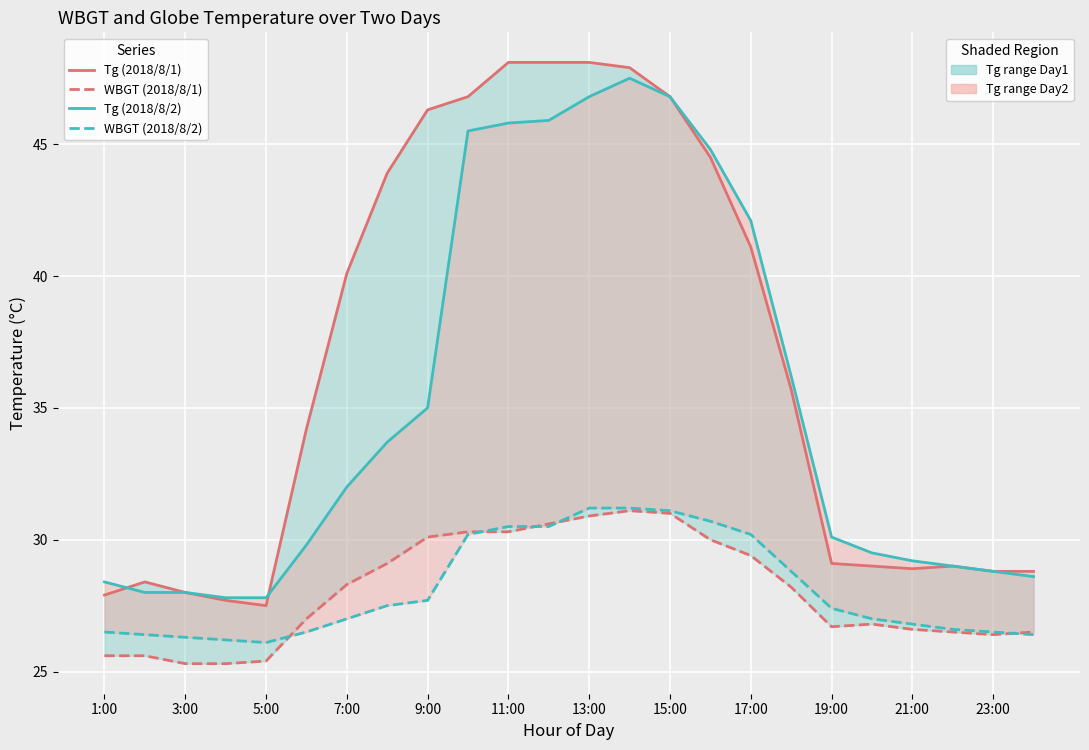

How many data points in WBGT (2018/8/1) are above 28?

12